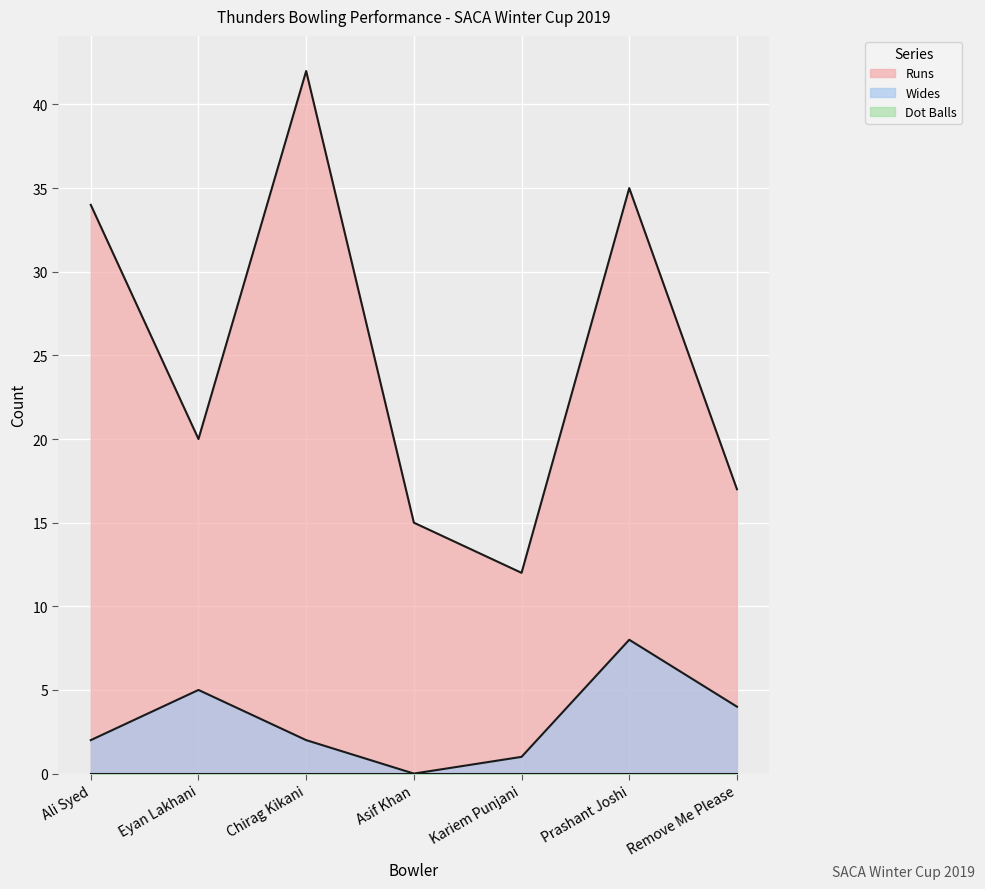

How many distinct data groups are displayed?

3